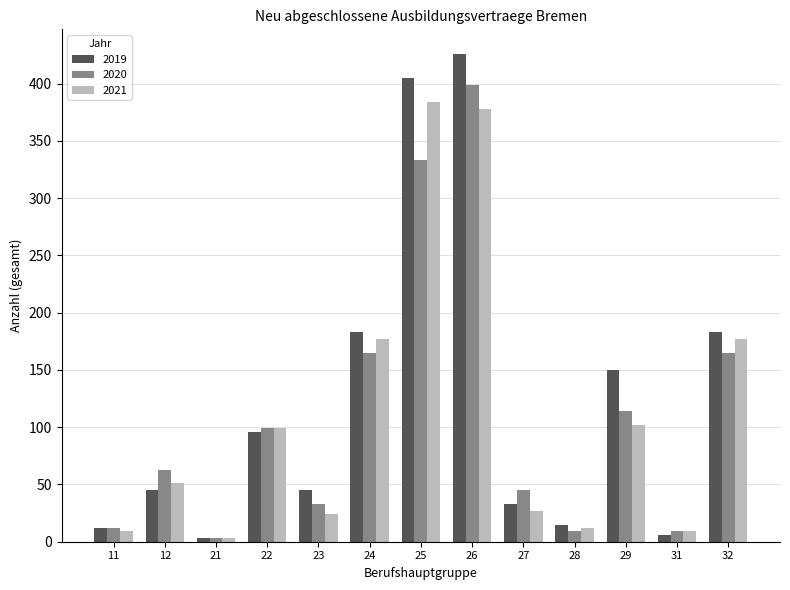

What is the difference between the second highest and second lowest values in the 2019 series?

399